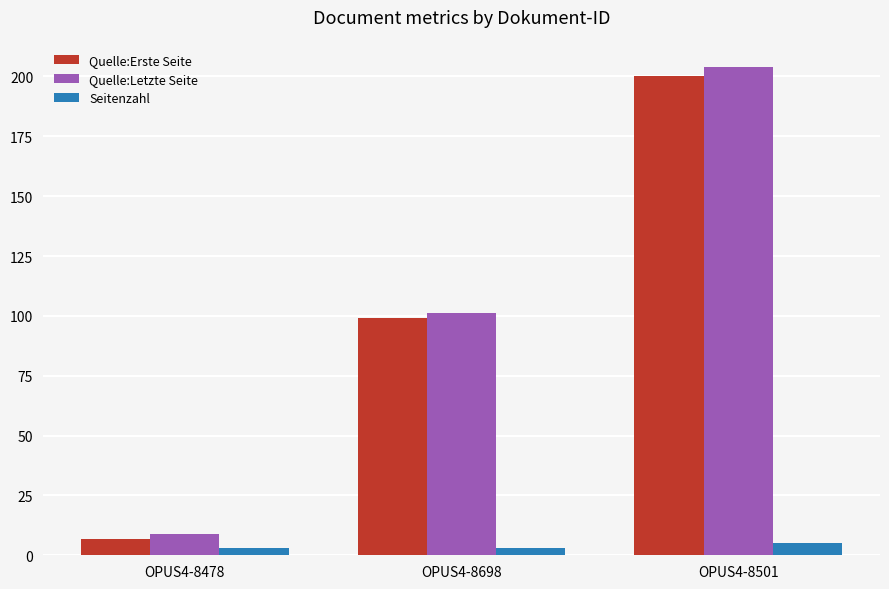

What position from the right is OPUS4-8501?

1